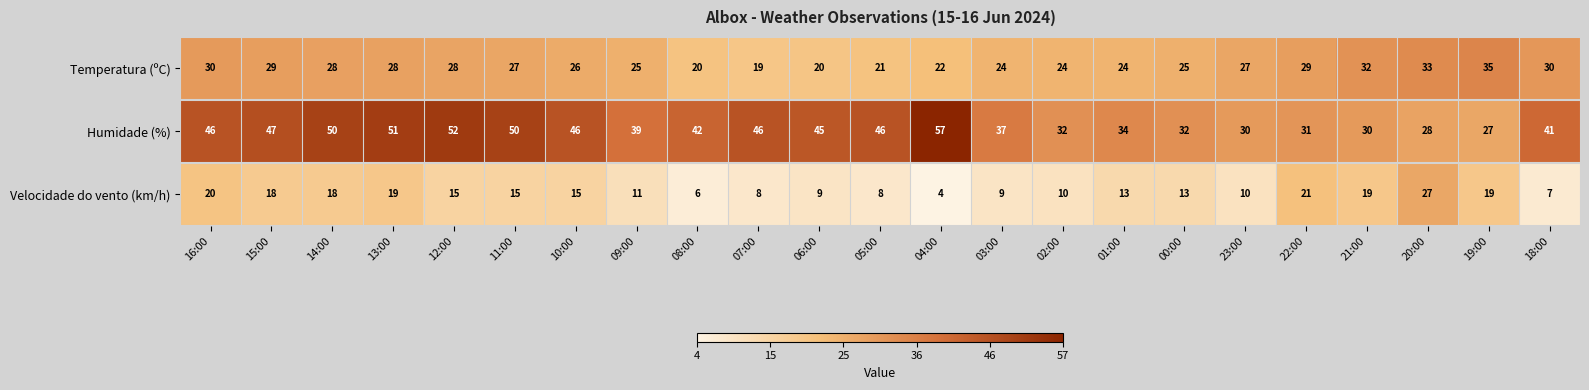

Which label corresponds to the largest value in the chart?

04:00